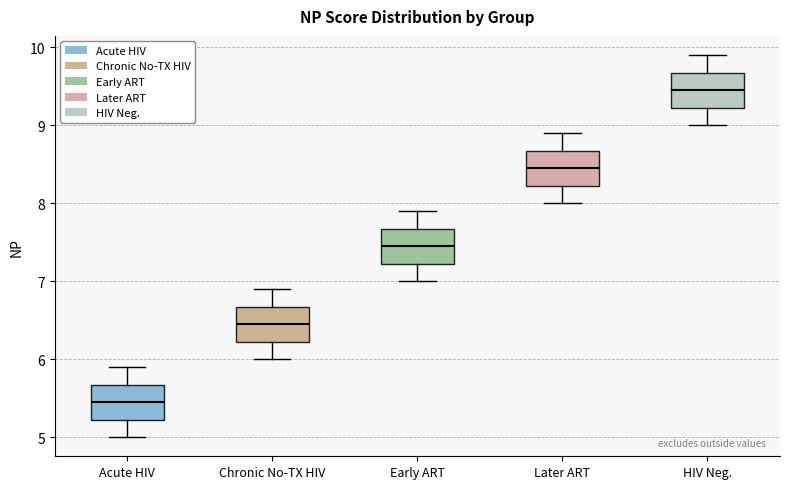

Reading left to right, transcribe this box plot: for each box, give where its median line is, the range the box spans, and where its two whiskers end, as read against the y-axis. The values are not printed on the chart, so give them approximately, as read against the axis.

Acute HIV: median 5.5, box 5.2 to 5.7, whiskers 5.0 to 5.9
Chronic No-TX HIV: median 6.5, box 6.2 to 6.7, whiskers 6.0 to 6.9
Early ART: median 7.5, box 7.2 to 7.7, whiskers 7.0 to 7.9
Later ART: median 8.5, box 8.2 to 8.7, whiskers 8.0 to 8.9
HIV Neg.: median 9.5, box 9.2 to 9.7, whiskers 9.0 to 9.9